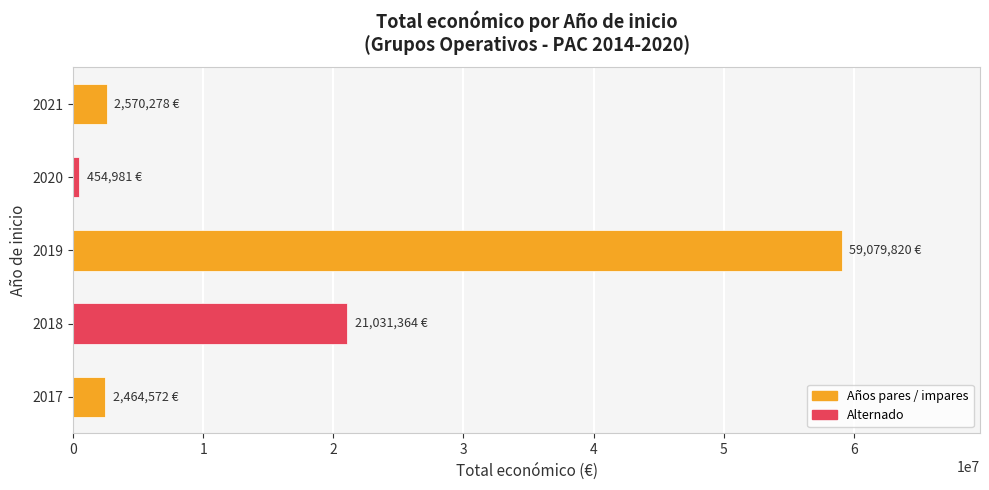

What is the ratio of the value at 2019 to the value at 2018?

2.8